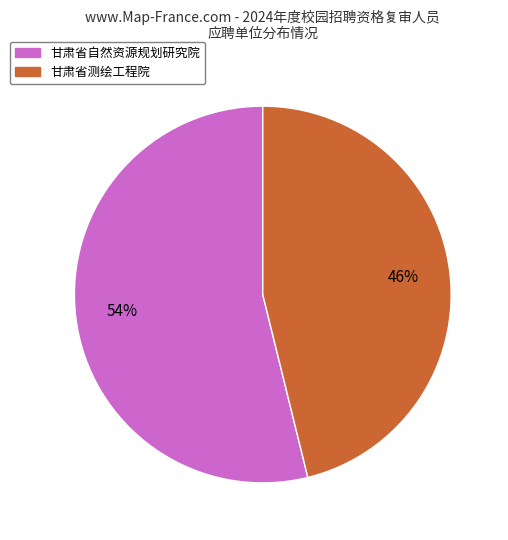

Count the number of slices in the pie.

2